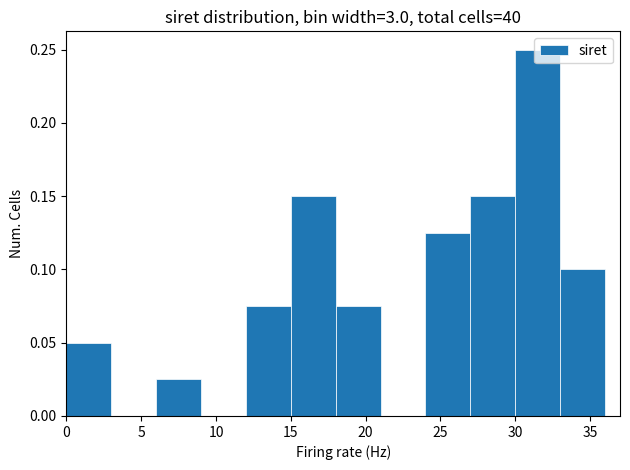

What is the height of the bar covering 12 to 15 on the x-axis? The values are not printed on the chart, so give them approximately, as read against the axis.

0.075